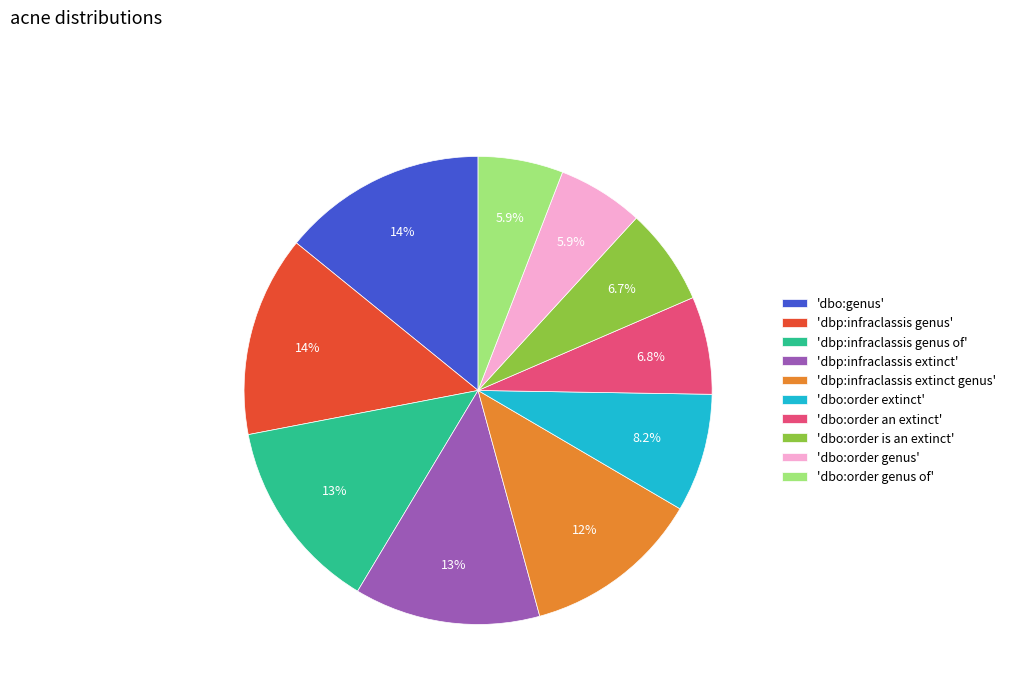

Does 'dbo:order genus' account for over 50% of the chart?

No